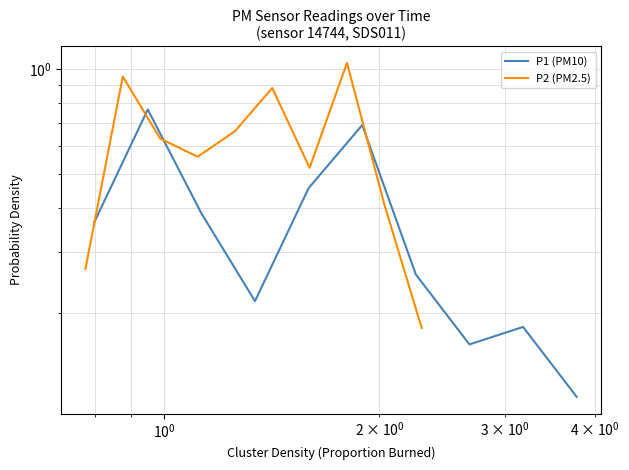

How many distinct data groups are displayed?

2